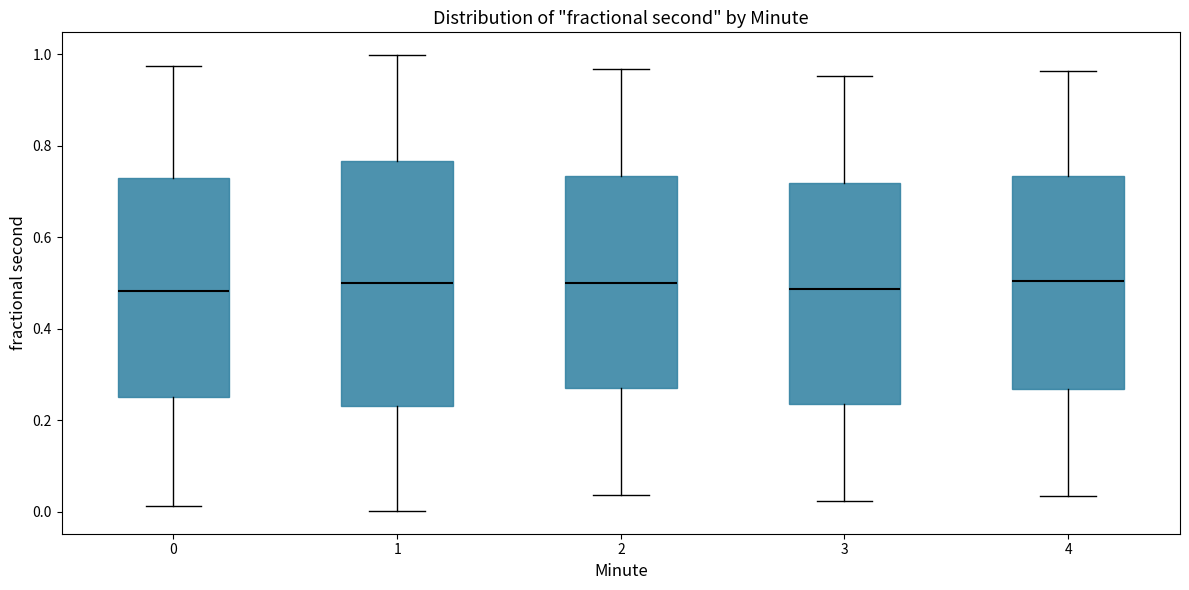

Reading left to right, read every box against the y-axis: the position of its median line, the range the box covers, and the ends of its whiskers. The values are not printed on the chart, so give them approximately, as read against the axis.

0: median 0.48, box 0.24 to 0.72, whiskers 0.02 to 0.98
1: median 0.50, box 0.24 to 0.76, whiskers 0.00 to 1.00
2: median 0.50, box 0.28 to 0.74, whiskers 0.04 to 0.96
3: median 0.48, box 0.24 to 0.72, whiskers 0.02 to 0.96
4: median 0.50, box 0.26 to 0.74, whiskers 0.04 to 0.96